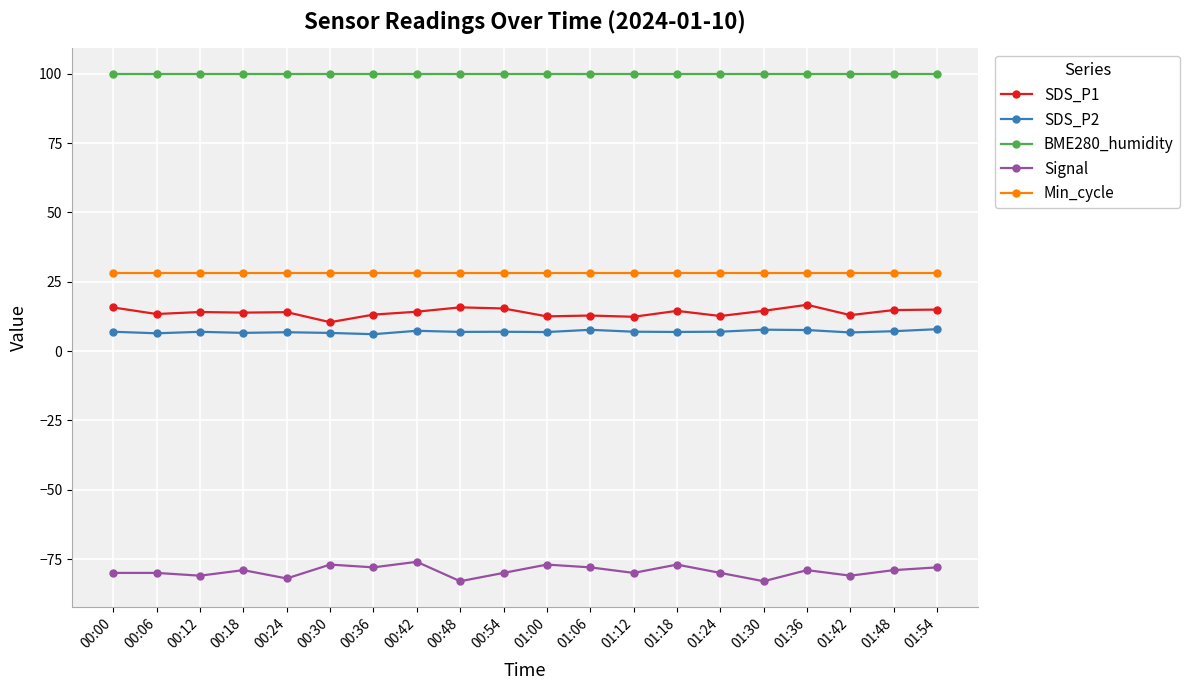

What is the label of the 7th point from the left?

00:36